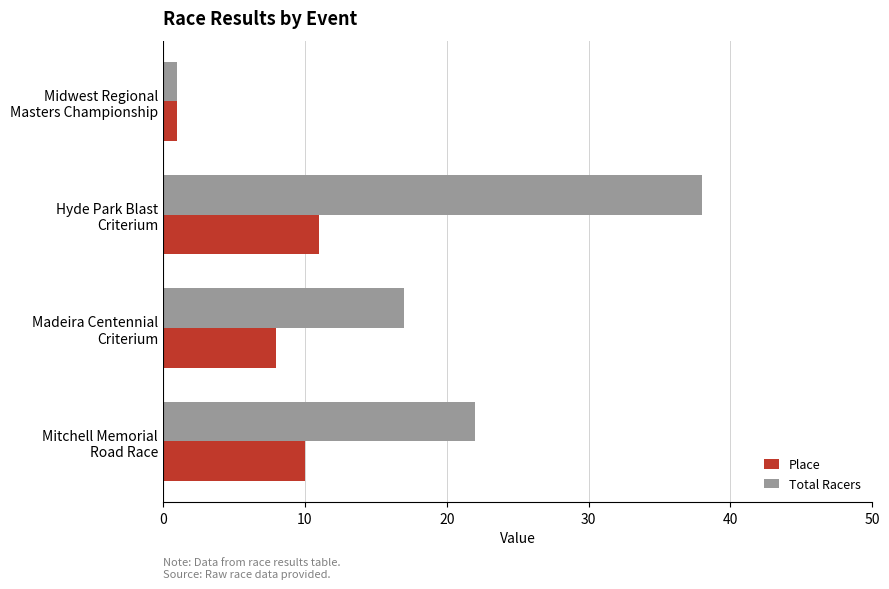

What is the difference between the maximum and second lowest values in the Total Racers series?

21